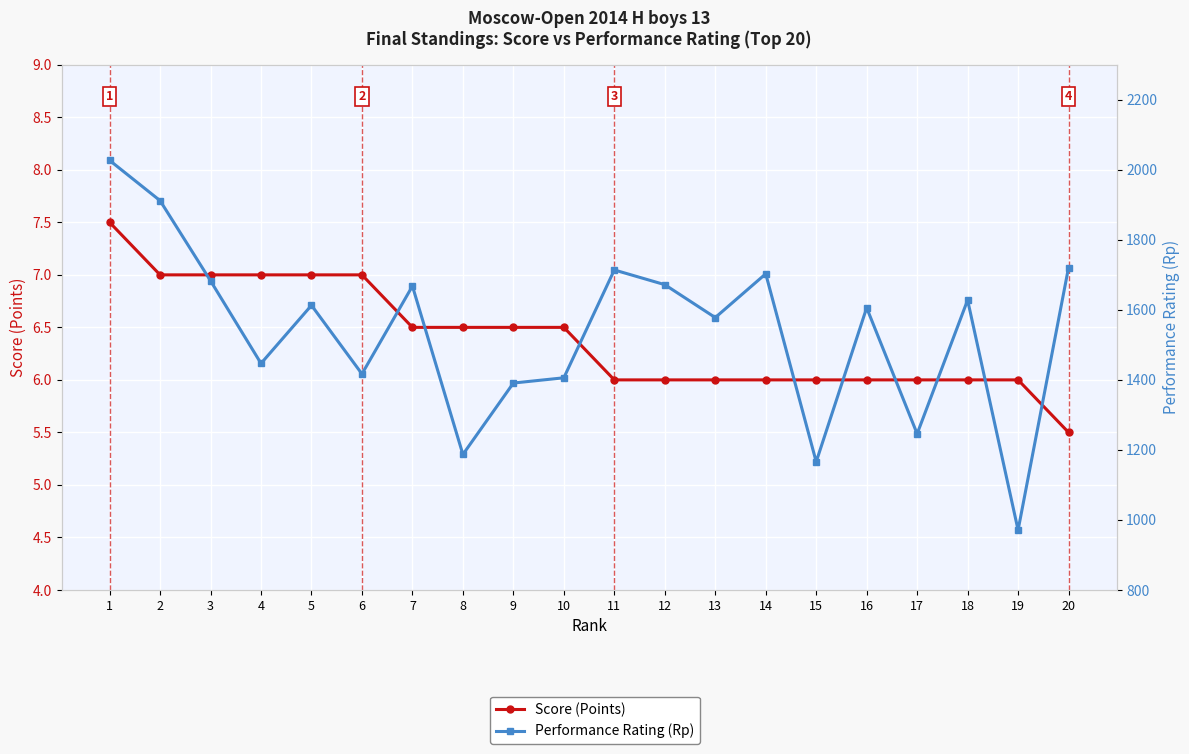

Where is Score (Points) nearest to the value 6?

11